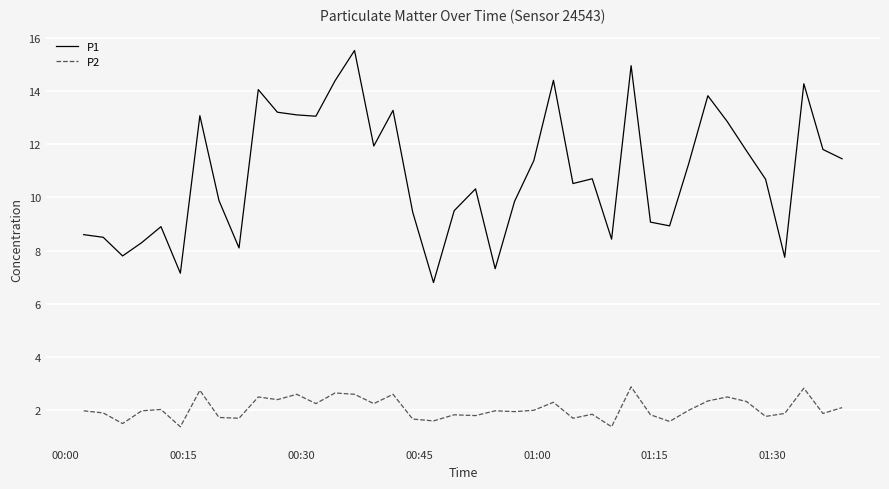

List the series in order of their peak value, highest first.

P1, P2